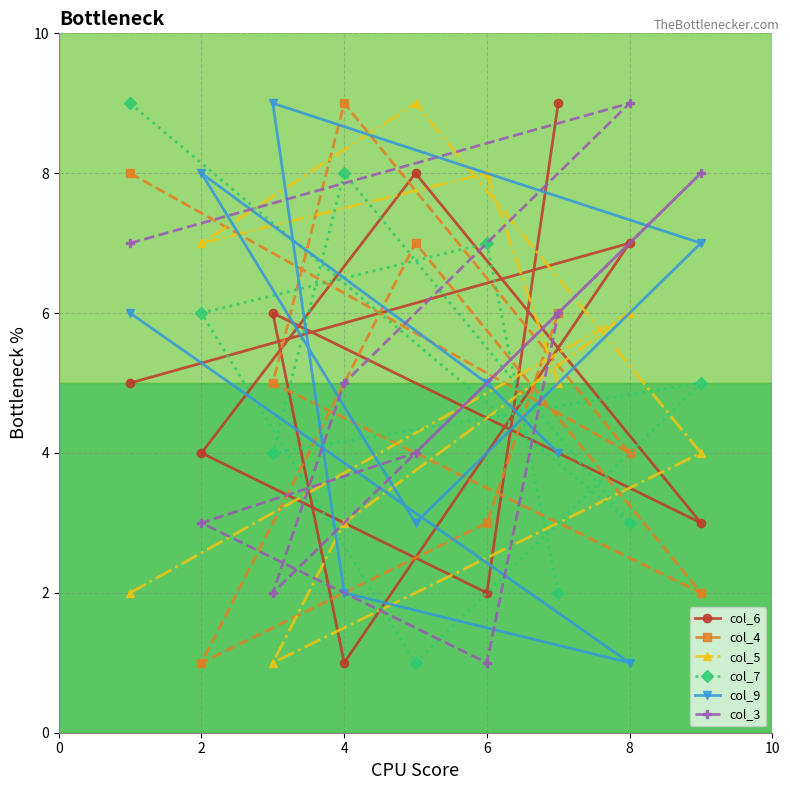

How many data points in col_9 are less than 5?

4